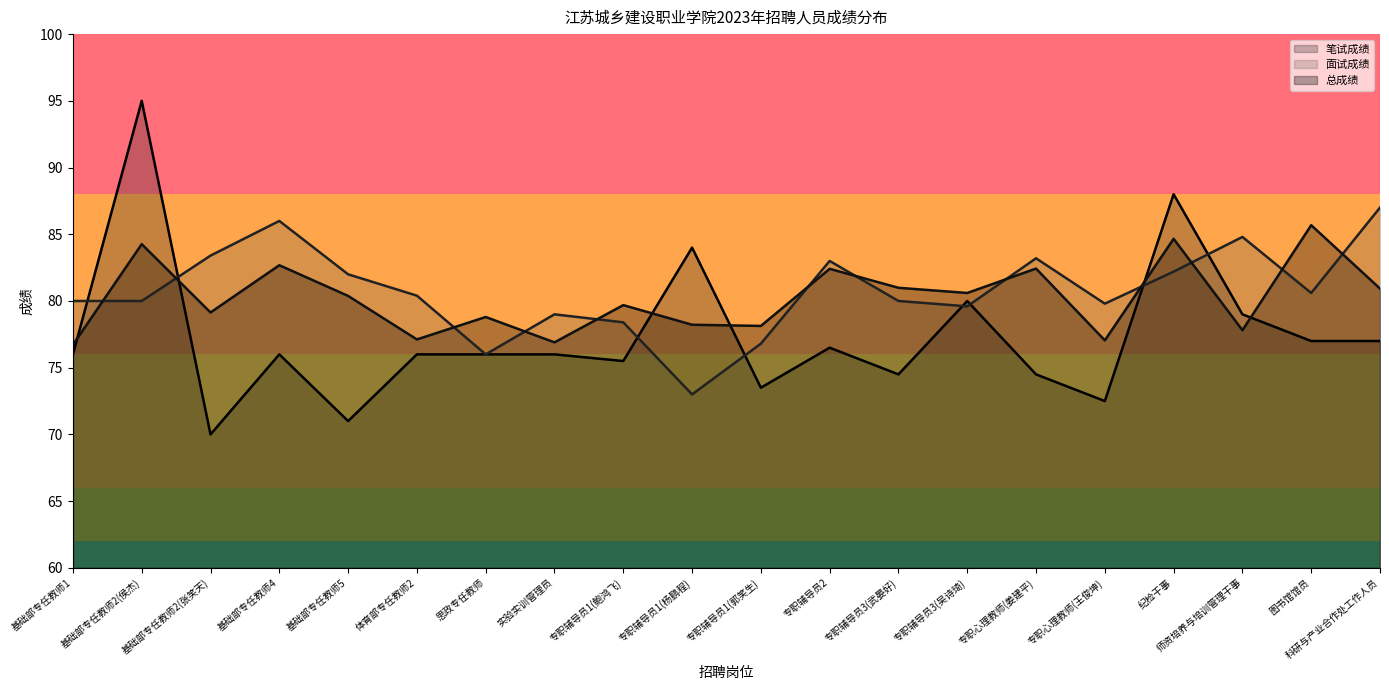

At which label does 笔试成绩 first exceed 76?

基础部专任教师2(侯杰)